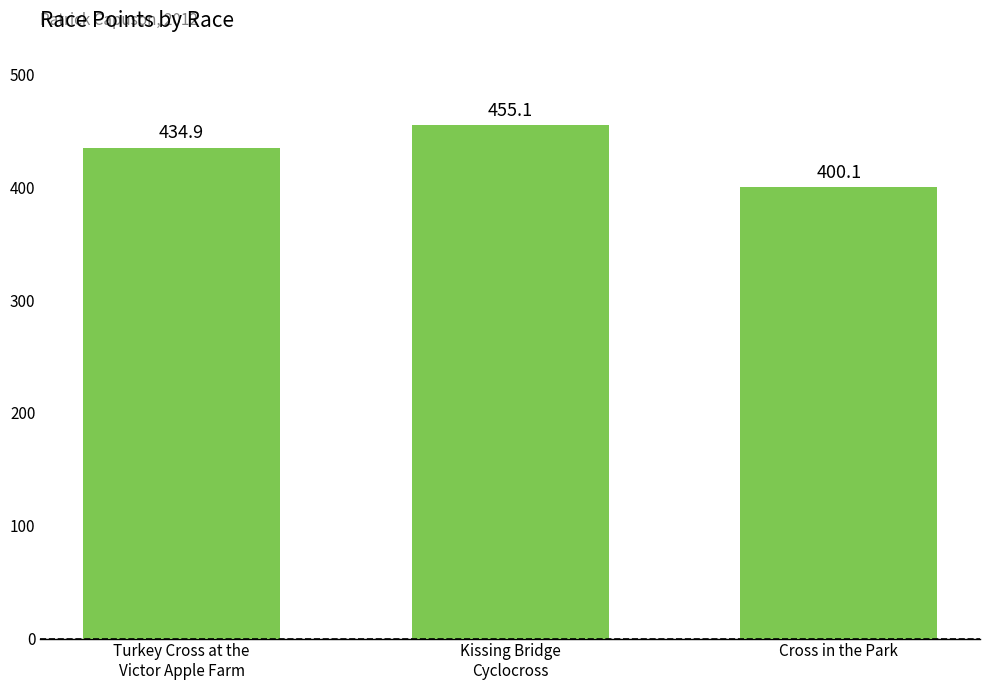

How many data points does each series have?

3